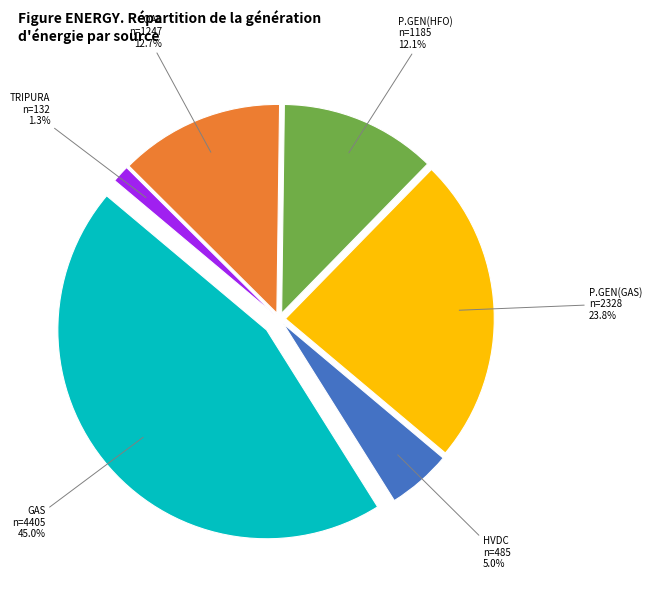

Does TRIPURA represent more than half of the total?

No